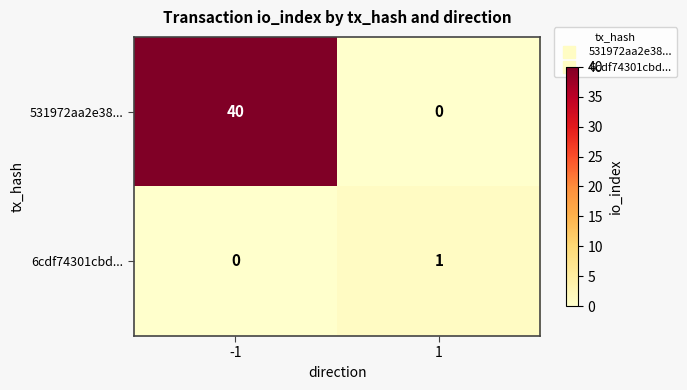

Count the number of data series in this chart.

2